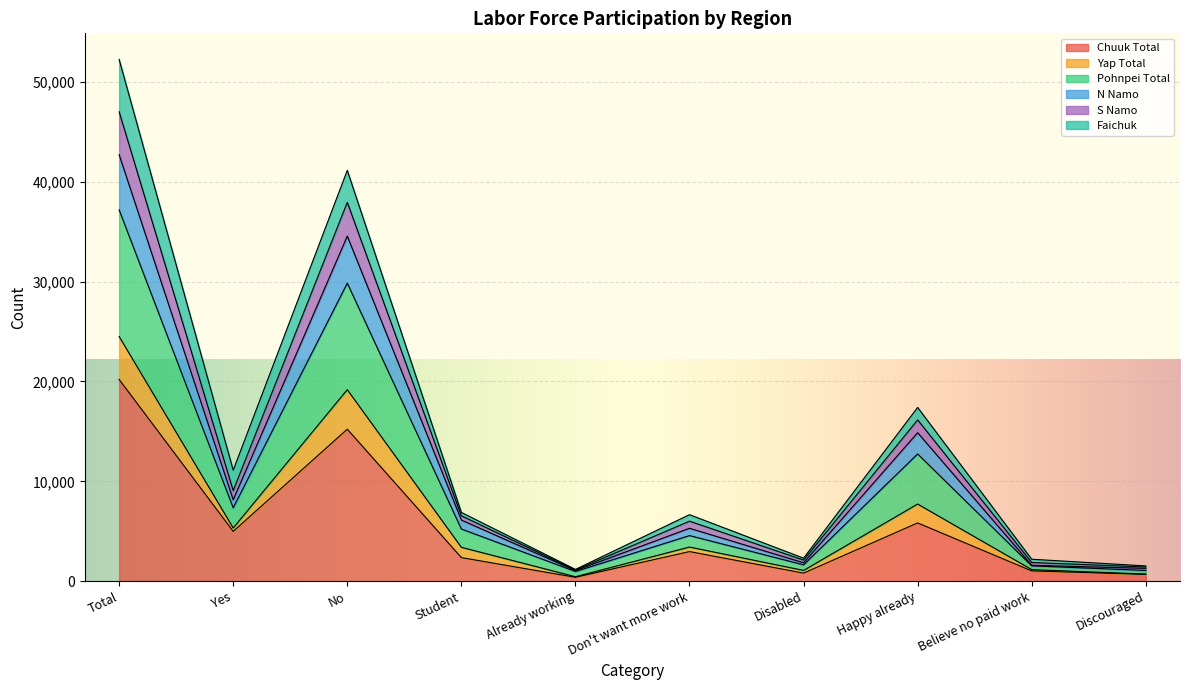

True or false: N Namo and Yap Total intersect in this chart.

False